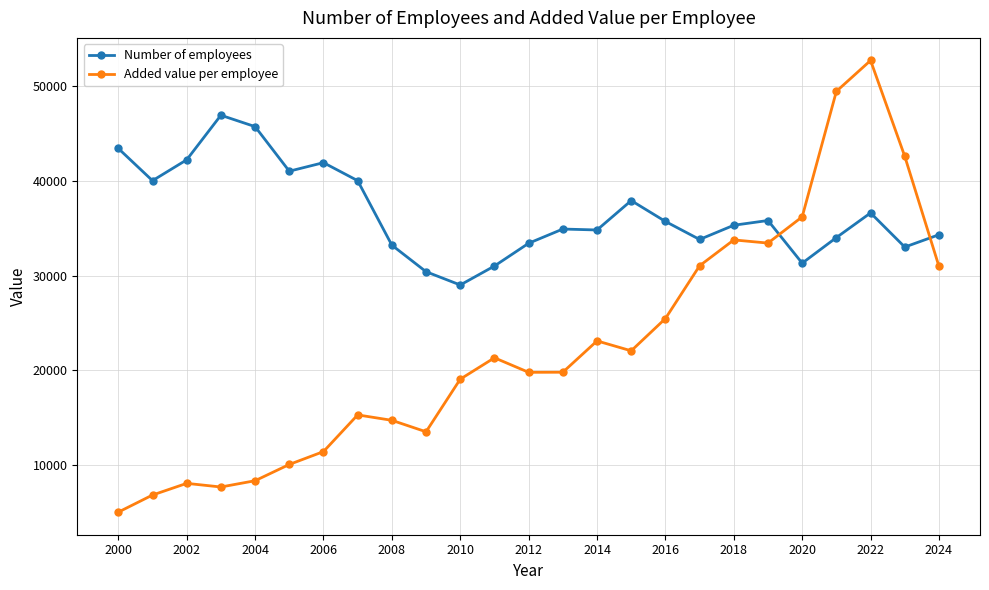

Which series has the largest total across all categories?

Number of employees